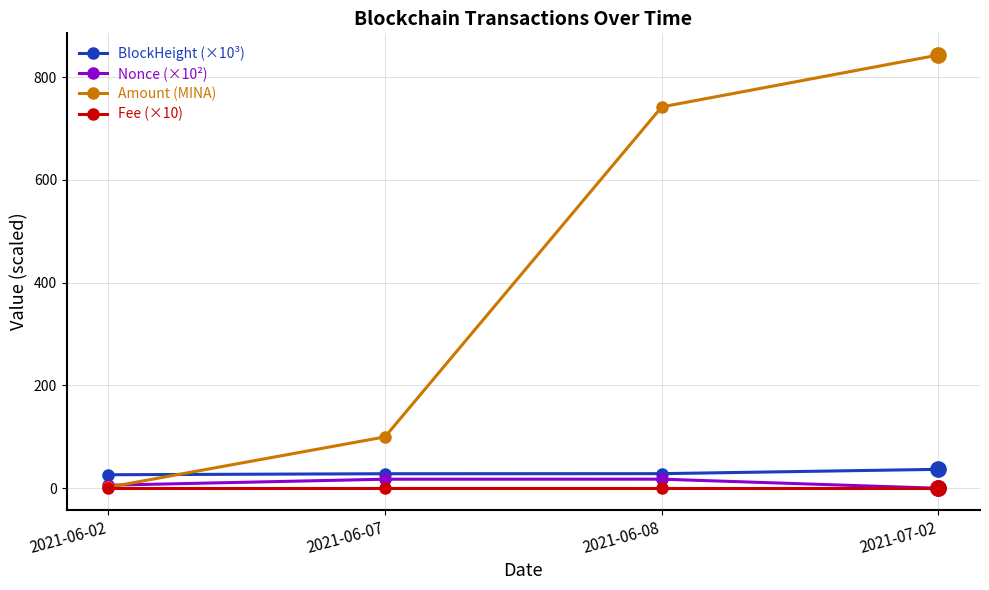

The value of Nonce (×10²) at 2021-07-02 is 0.0. True or false?

True